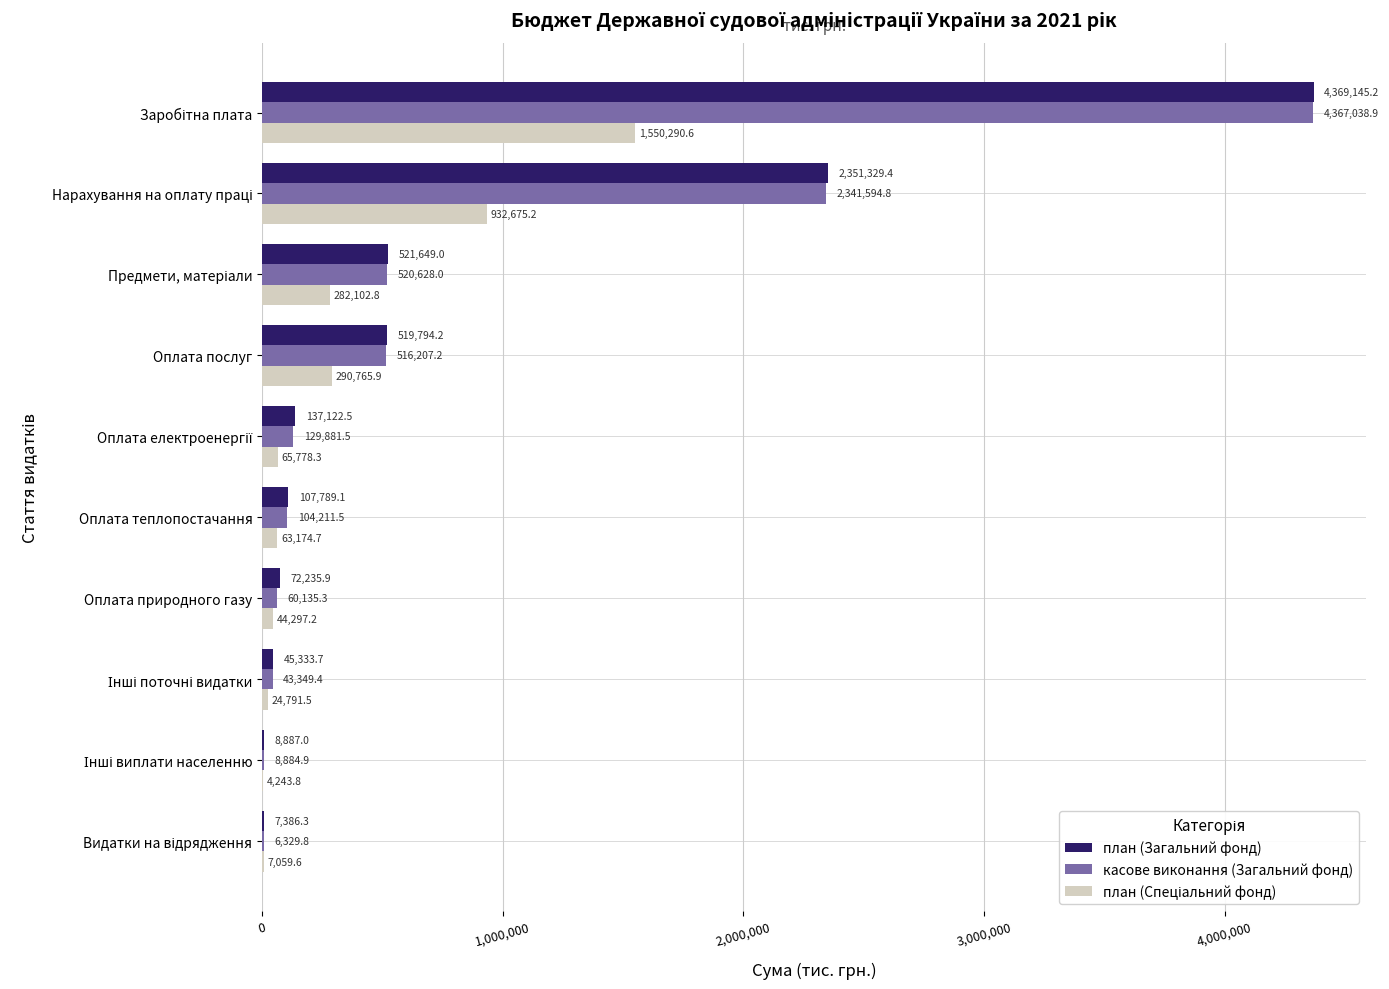

Between Оплата послуг and Оплата теплопостачання, which series saw the biggest shift?

план (Загальний фонд)